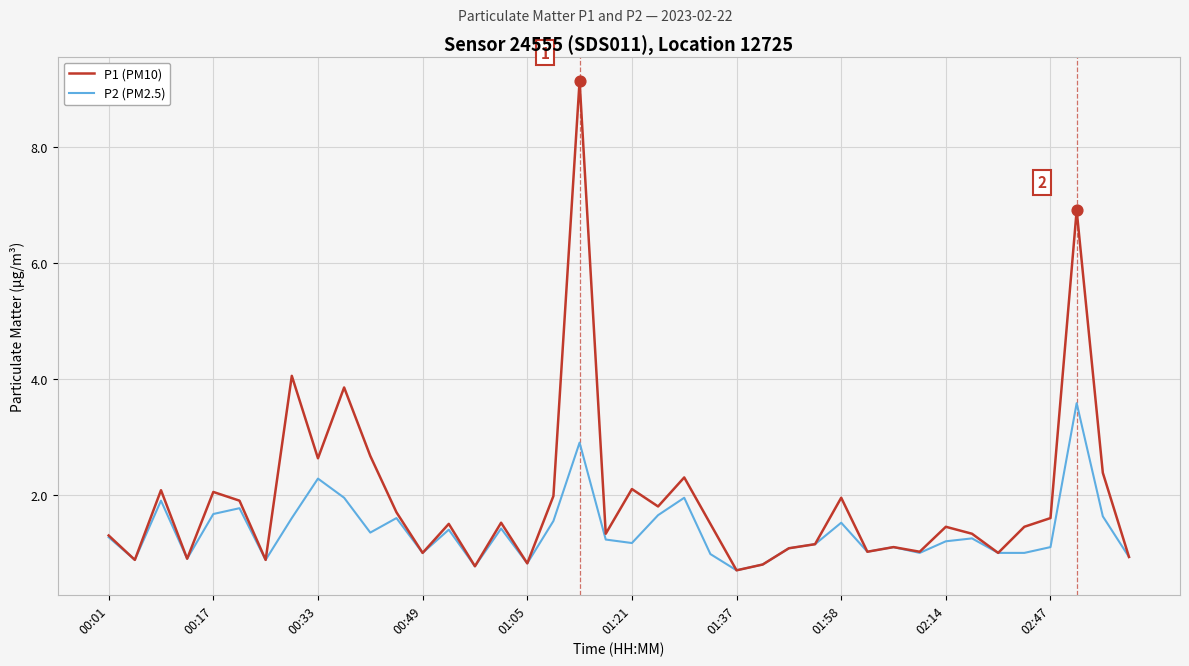

What are all the series names shown in the legend?

P1 (PM10), P2 (PM2.5)